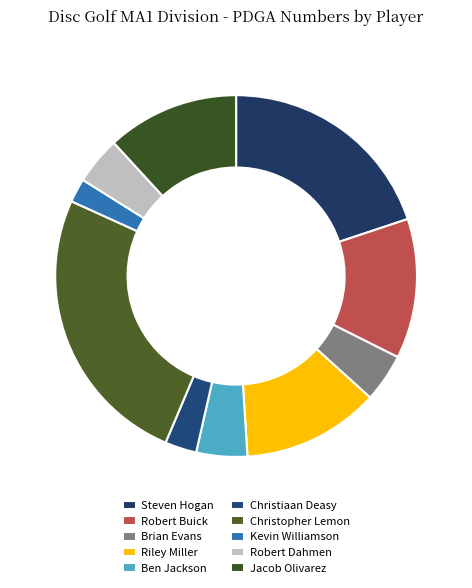

Which category has the biggest portion of the pie?

Christopher Lemon